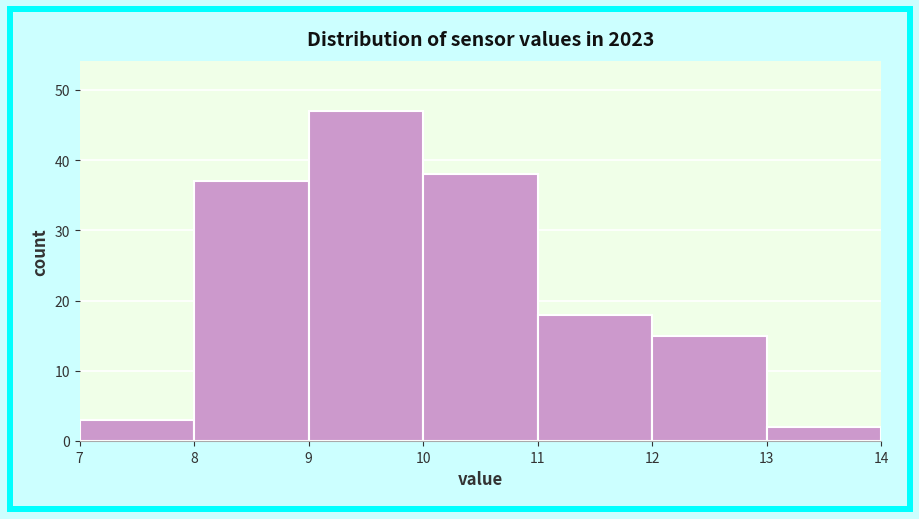

Over which range of the x-axis is the bar tallest?

9 to 10